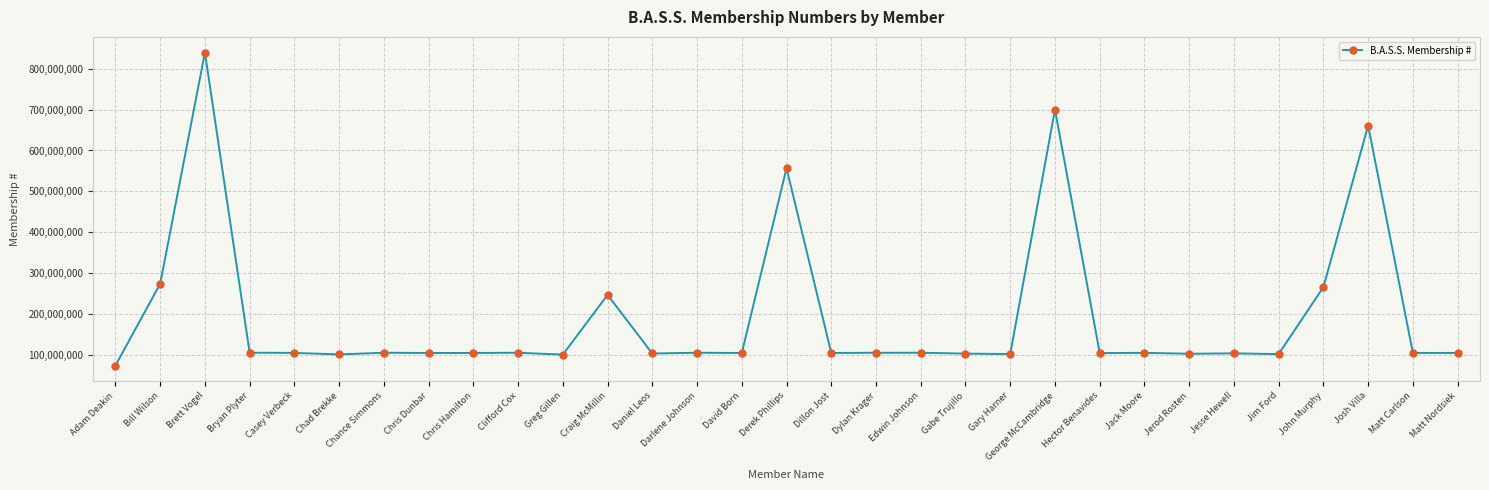

How many lines are shown in the chart?

1